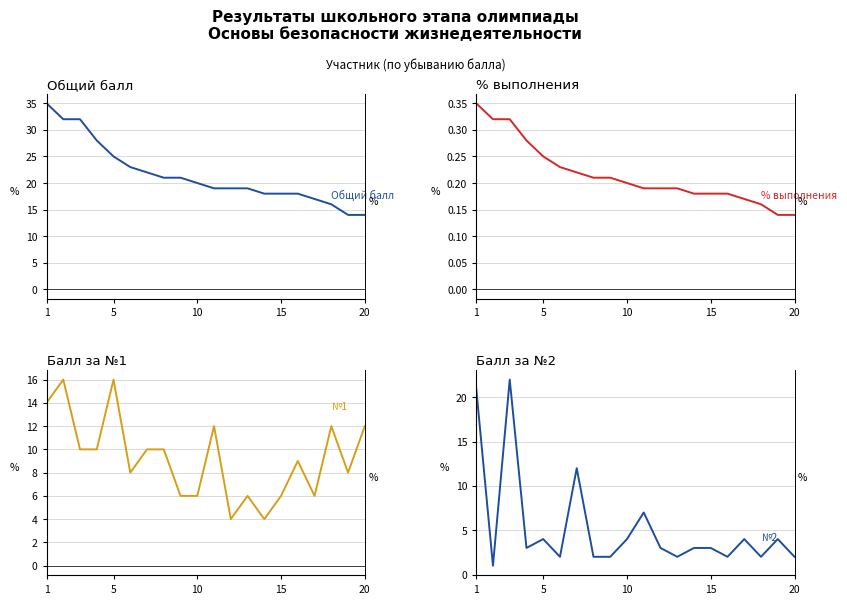

What value does the % выполнения series have at 10?

0.2